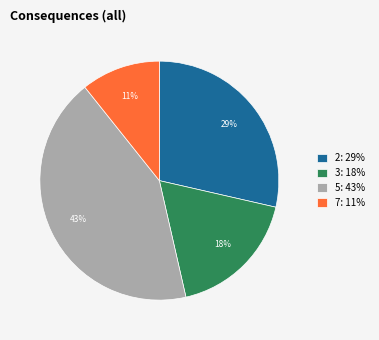

To the nearest percent, what is the average slice percentage?

25%